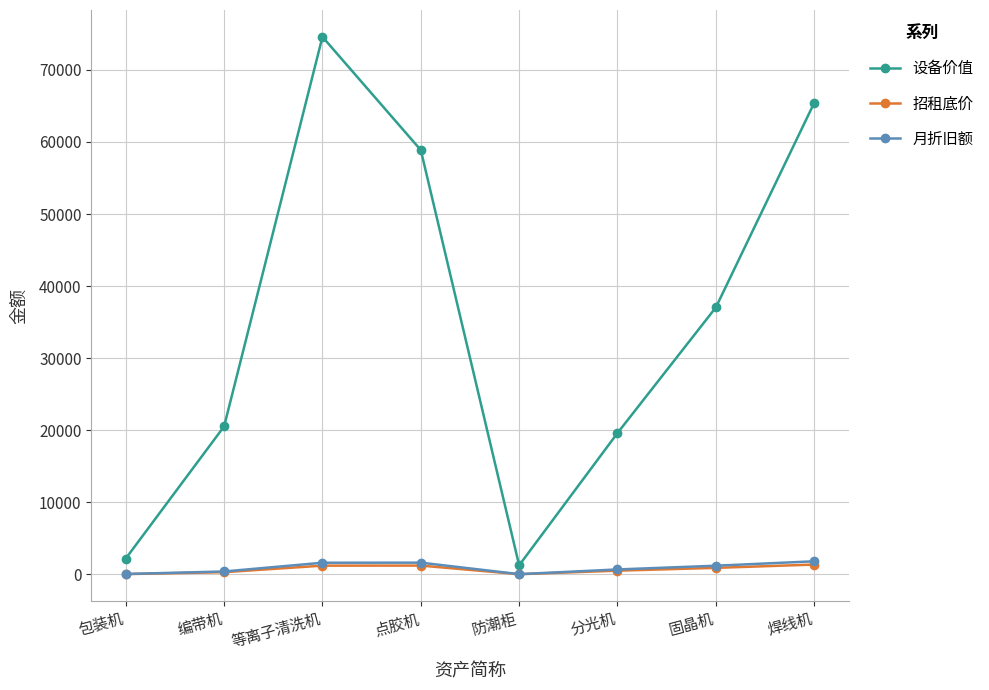

What is the difference between the 设备价值 values at 等离子清洗机 and 固晶机?

37550.7